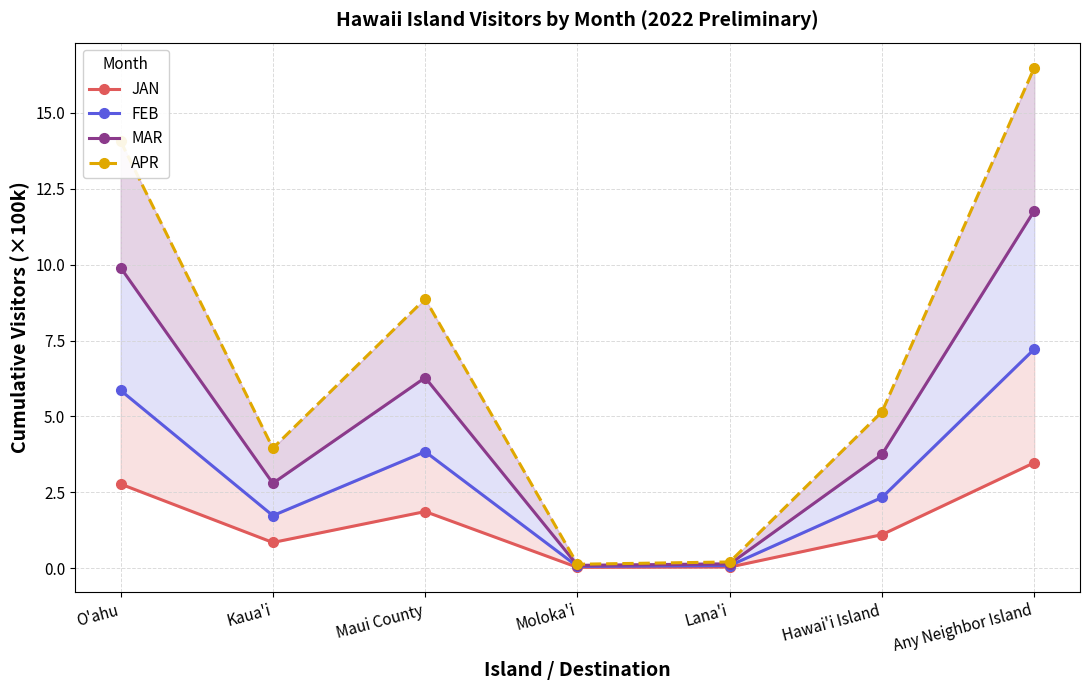

Is the value of FEB at Moloka'i greater than the value of APR at Kaua'i?

No